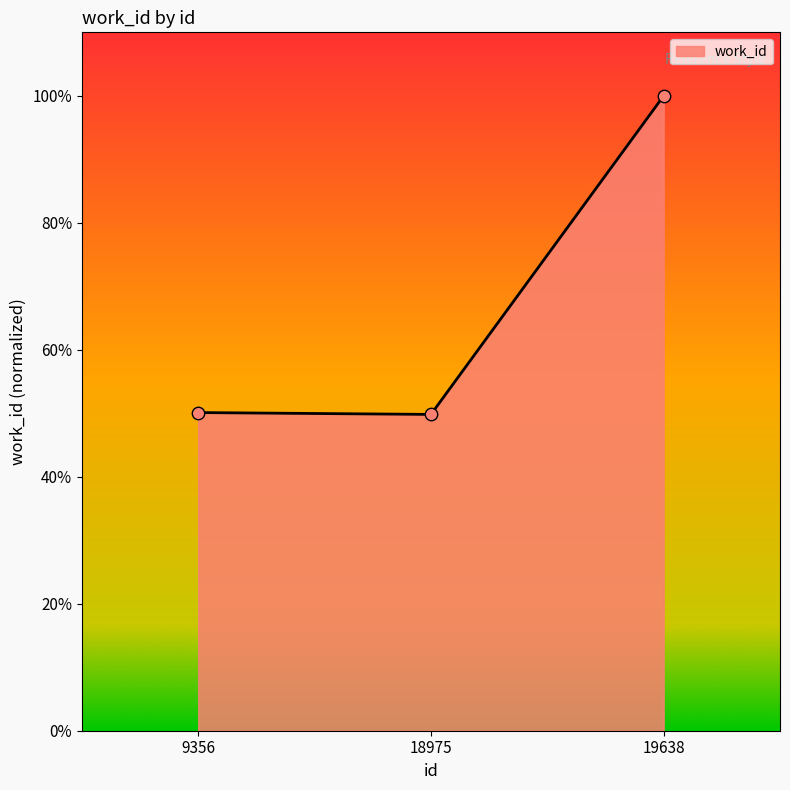

What is the change in value from 9356 to 19638?

+0.5